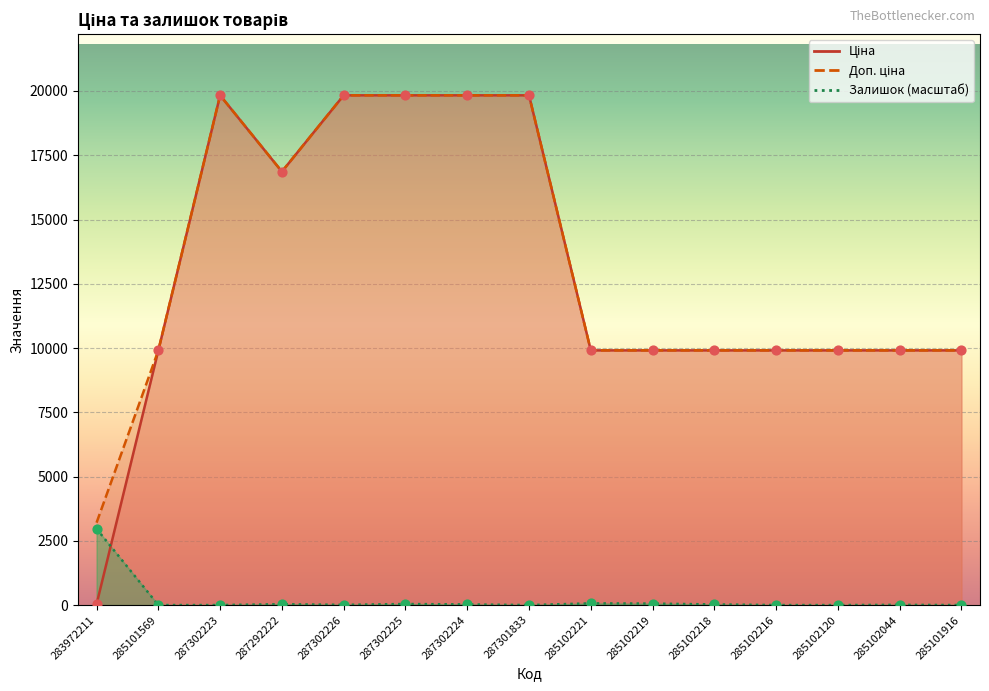

Which series has the widest spread of Y values?

Ціна